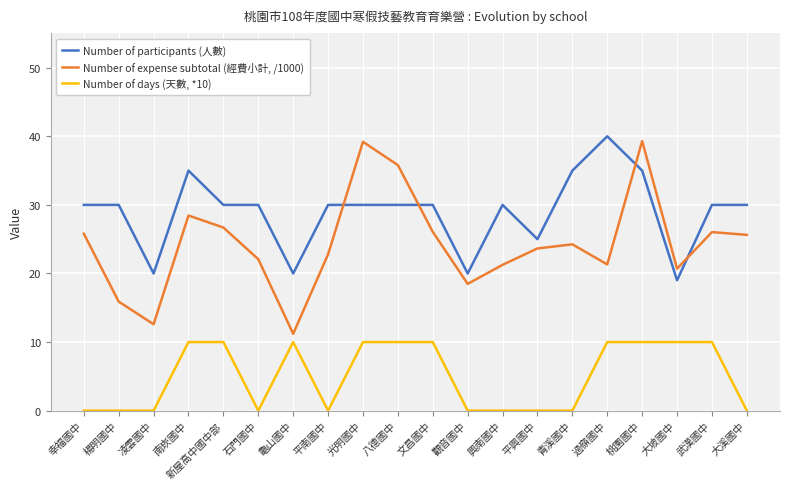

How many times do Number of participants (人數) and Number of expense subtotal (經費小計, /1000) cross each other?

4